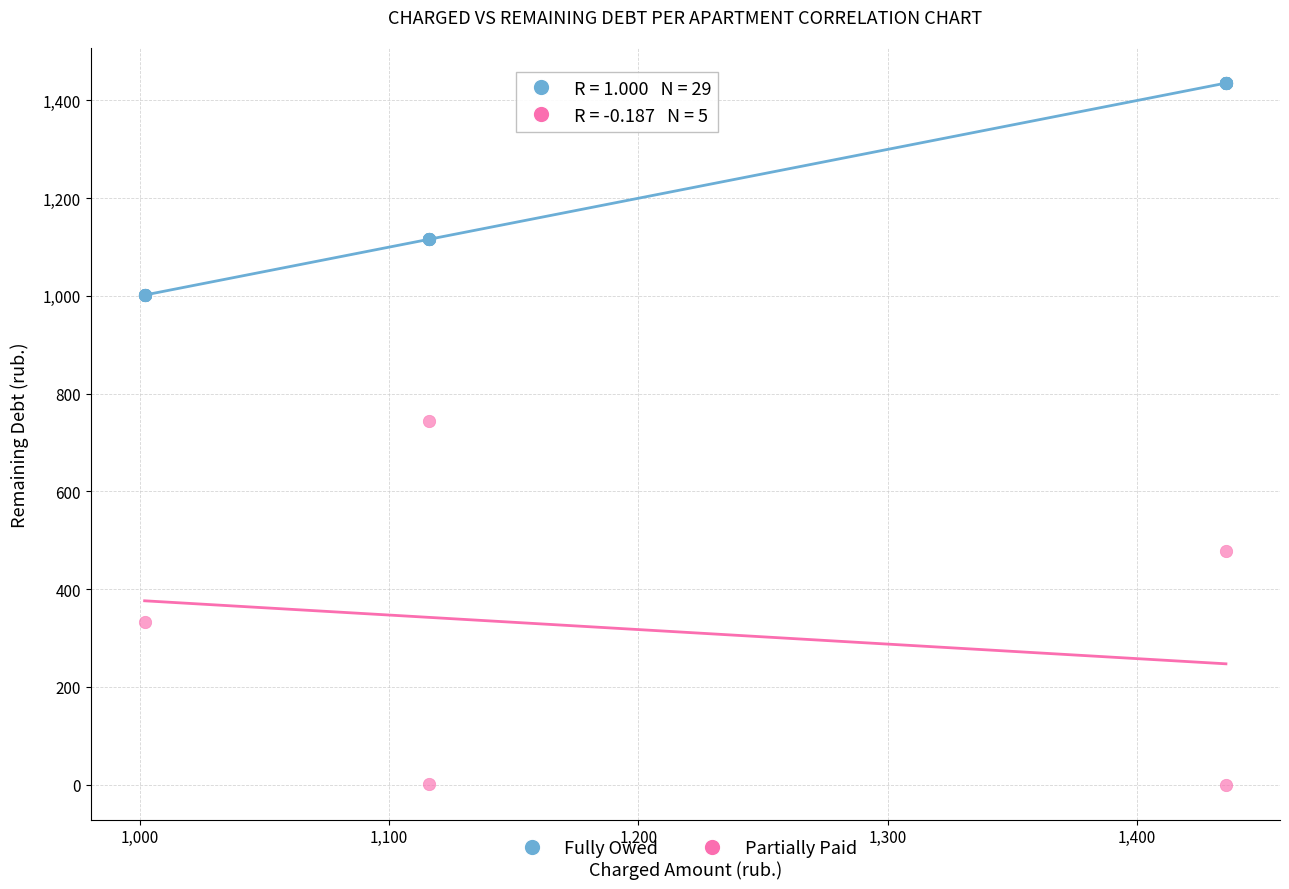

Which series reaches the minimum Y coordinate?

Partially Paid